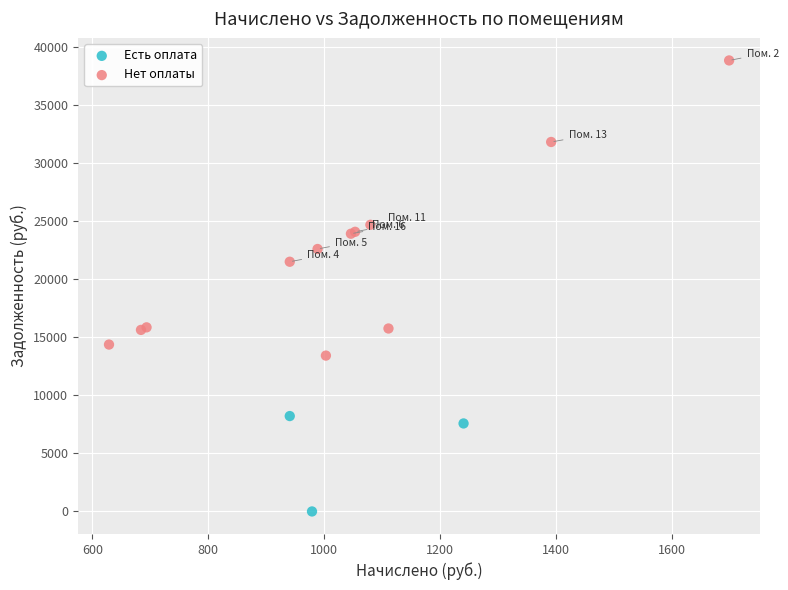

Which series contains the highest Y value?

Нет оплаты